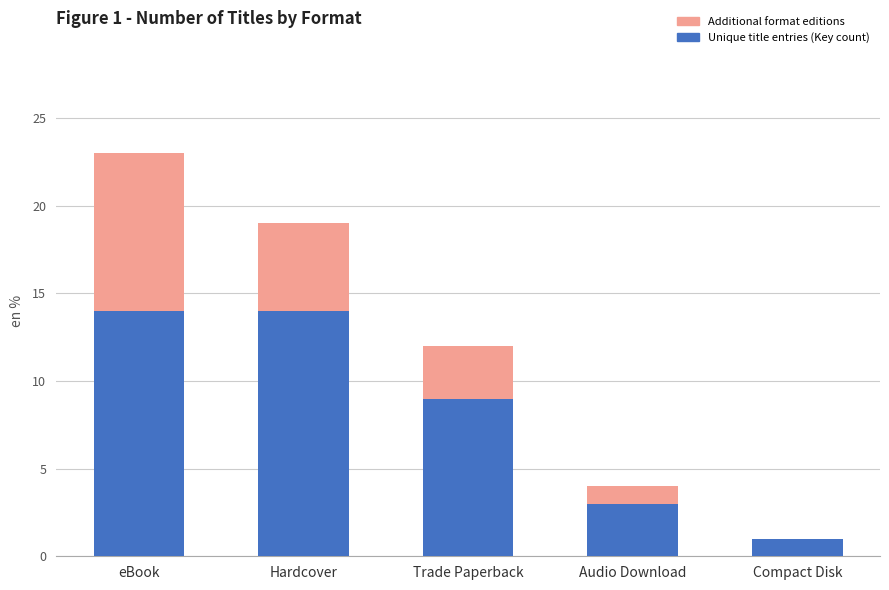

At which category is the sum across all series the highest?

eBook